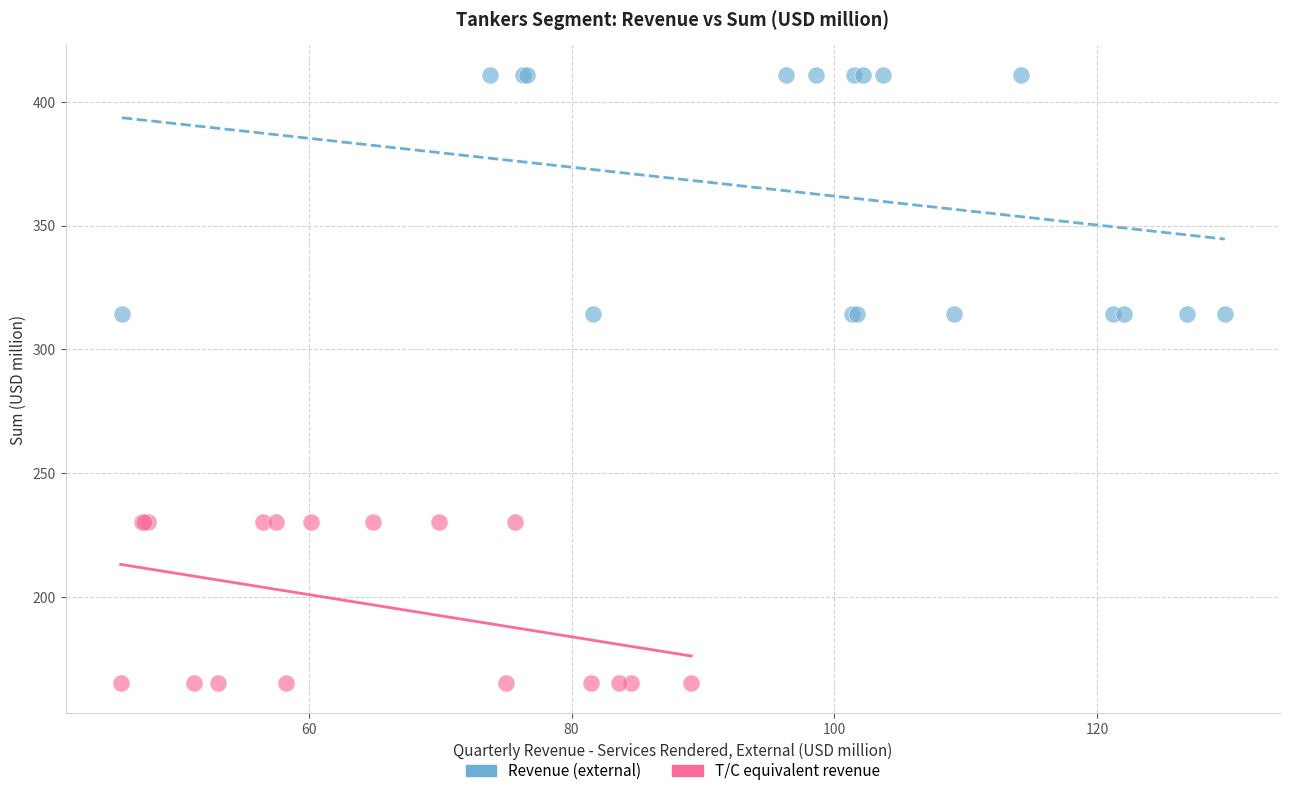

Which series has the widest spread of Y values?

Revenue (external)